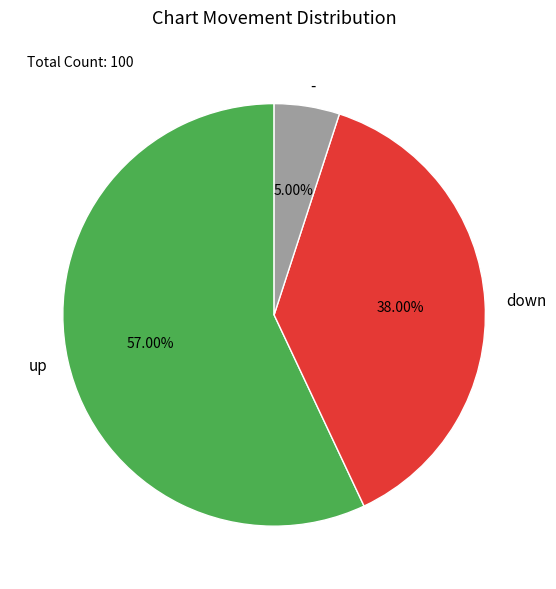

How many slices are in this pie chart?

3